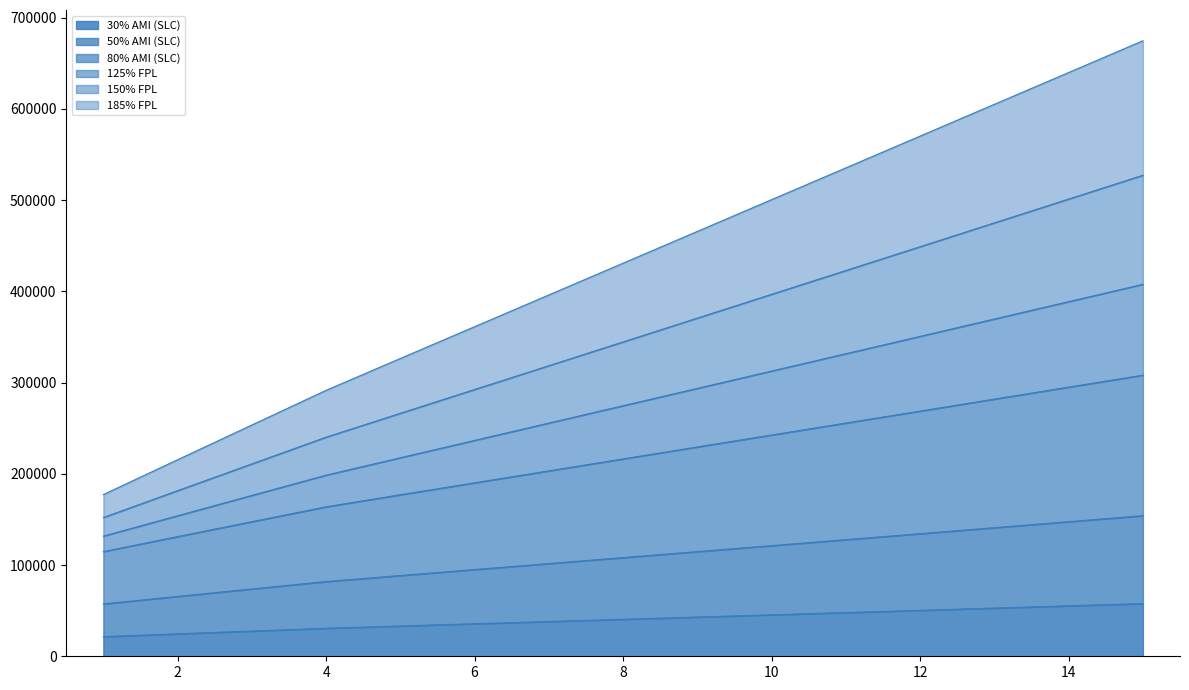

What is the total value across all series at 9?

1516910.0